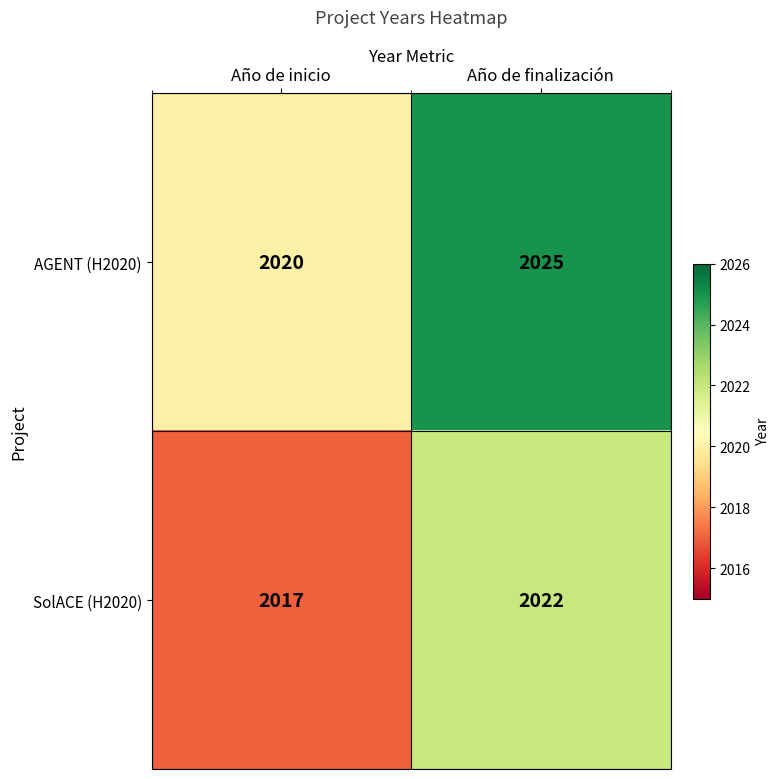

Is it true that AGENT (H2020) equals 2025 at Año de finalización?

True